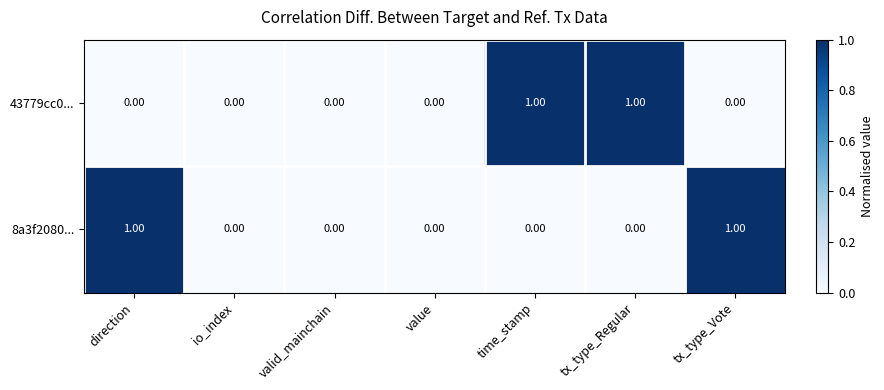

At time_stamp, list the series in order from largest to smallest.

43779cc0..., 8a3f2080...